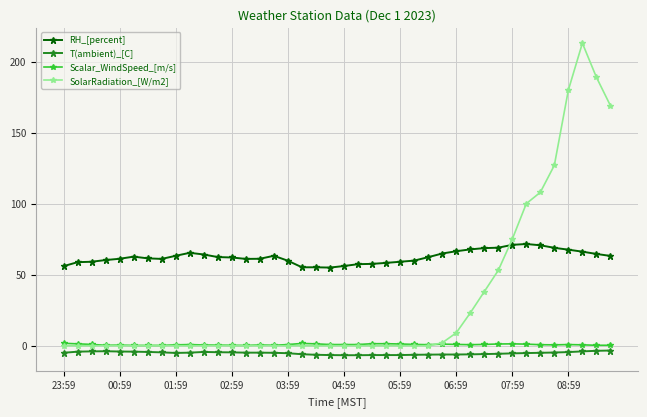

True or false: SolarRadiation_[W/m2] and RH_[percent] intersect in this chart.

True